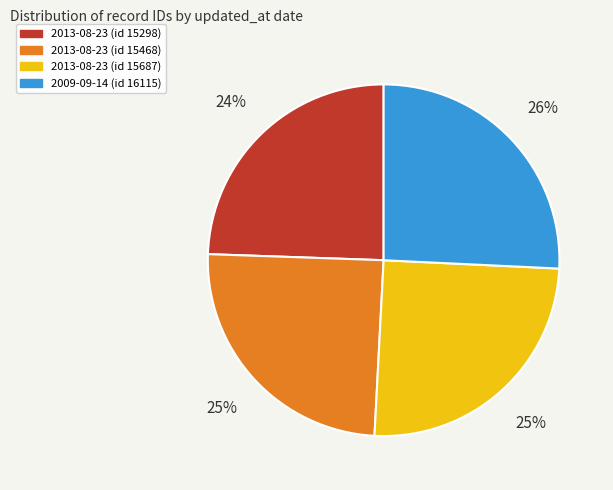

What is the ratio of the value at 2013-08-23 (id 15298) to the value at 2013-08-23 (id 15468)?

1.0